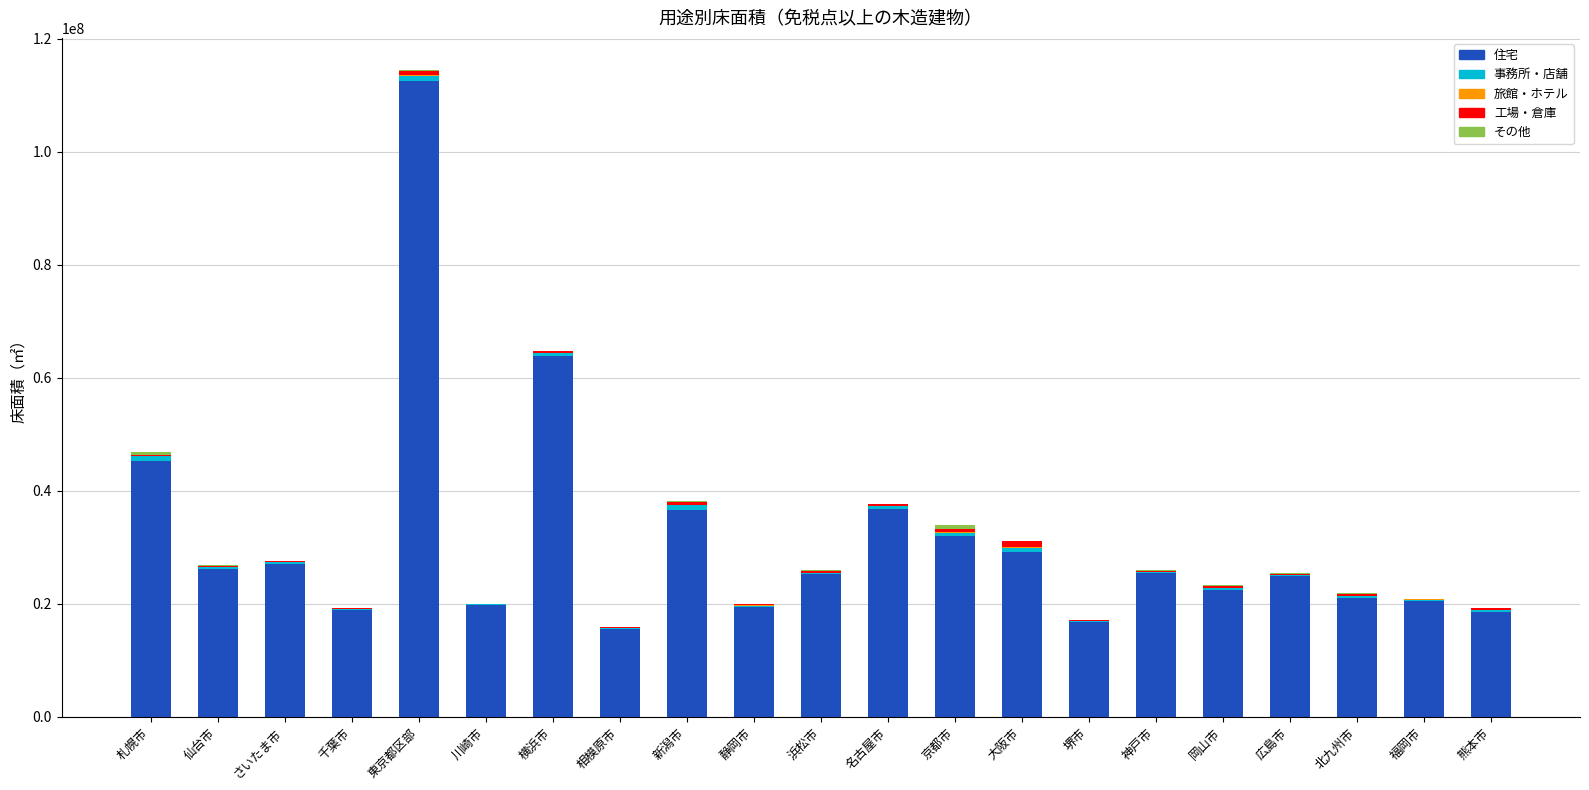

At which label does 住宅 reach its peak?

東京都区部